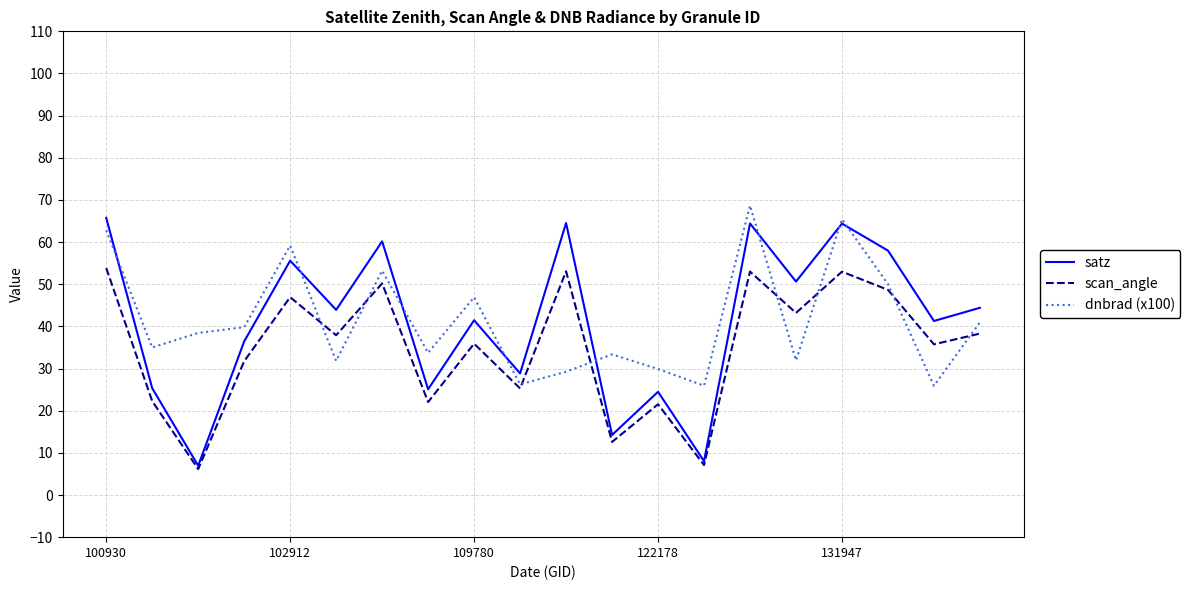

What is the maximum value shown in the chart?

68.7